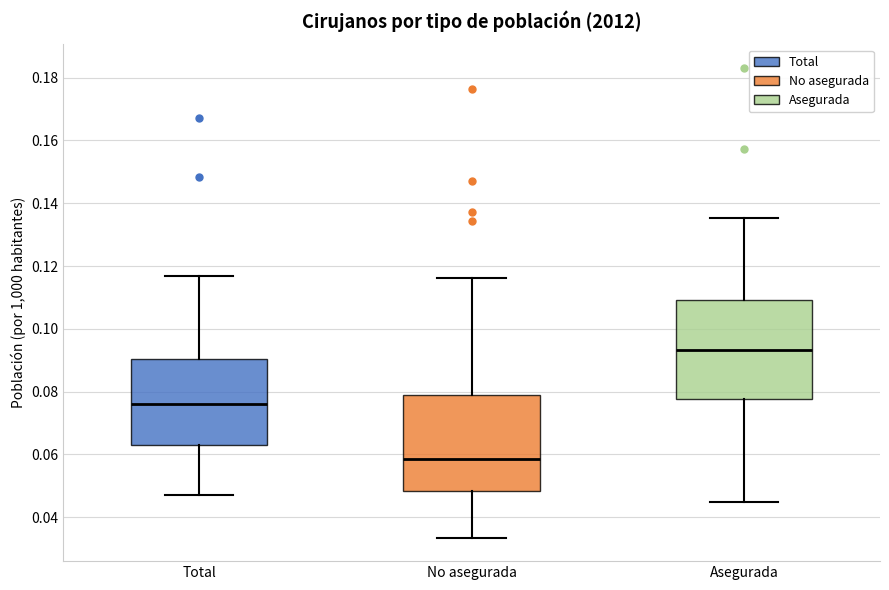

Reading left to right, transcribe this box plot: for each box, give where its median line is, the range the box spans, and where its two whiskers end, as read against the y-axis. The values are not printed on the chart, so give them approximately, as read against the axis.

Total: median 0.076, box 0.062 to 0.090, whiskers 0.048 to 0.116
No asegurada: median 0.058, box 0.048 to 0.080, whiskers 0.034 to 0.116
Asegurada: median 0.094, box 0.078 to 0.110, whiskers 0.044 to 0.136